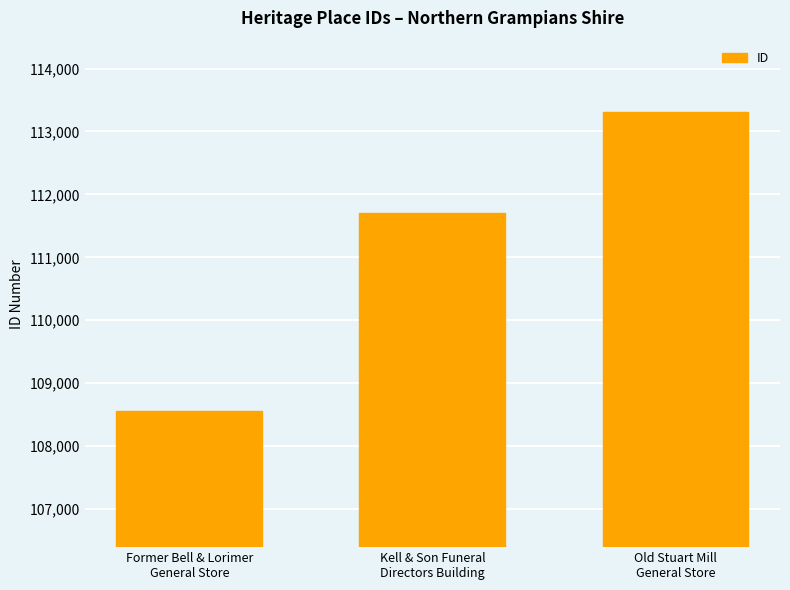

How many data points does each series have?

3